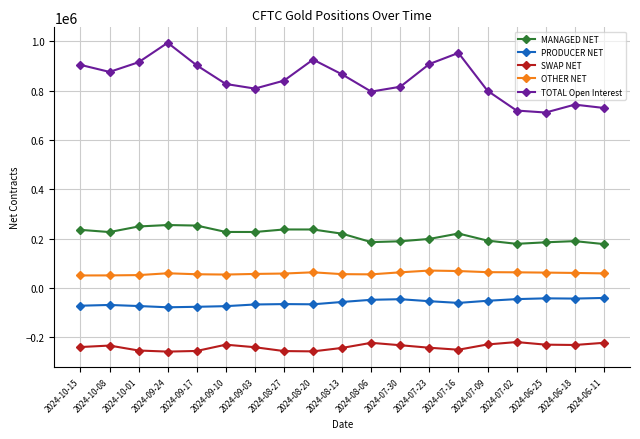

What is the approximate value of PRODUCER NET at 2024-07-23?

-54217